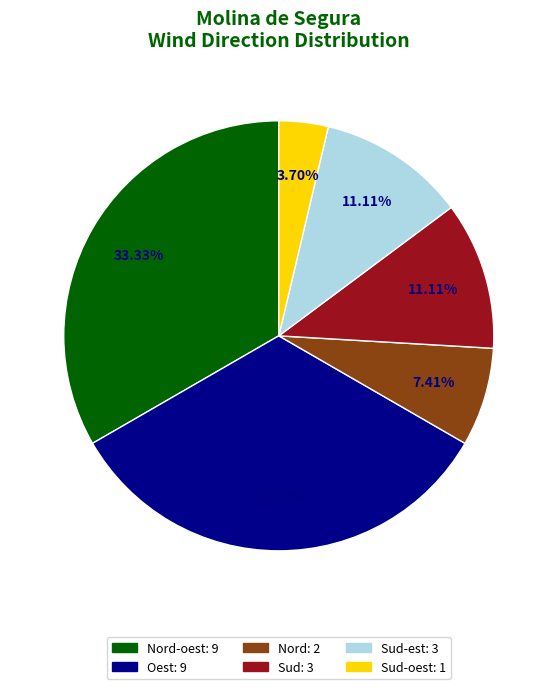

Does any single category account for the majority?

No